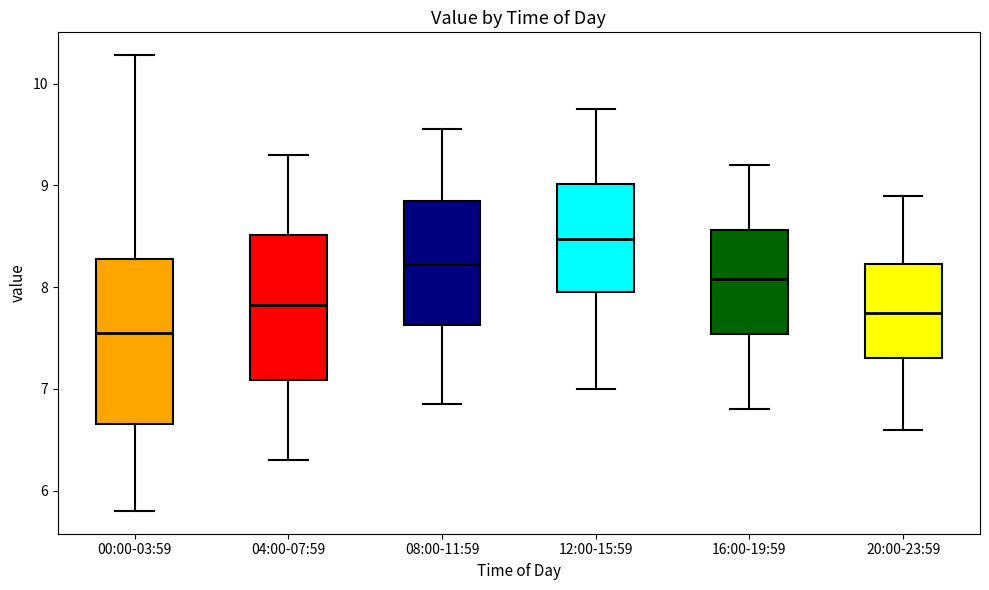

Reading left to right, transcribe this box plot: for each box, give where its median line is, the range the box spans, and where its two whiskers end, as read against the y-axis. The values are not printed on the chart, so give them approximately, as read against the axis.

00:00-03:59: median 7.6, box 6.7 to 8.3, whiskers 5.8 to 10.3
04:00-07:59: median 7.8, box 7.1 to 8.5, whiskers 6.3 to 9.3
08:00-11:59: median 8.2, box 7.6 to 8.9, whiskers 6.9 to 9.6
12:00-15:59: median 8.5, box 8.0 to 9.0, whiskers 7.0 to 9.8
16:00-19:59: median 8.1, box 7.5 to 8.6, whiskers 6.8 to 9.2
20:00-23:59: median 7.8, box 7.3 to 8.2, whiskers 6.6 to 8.9